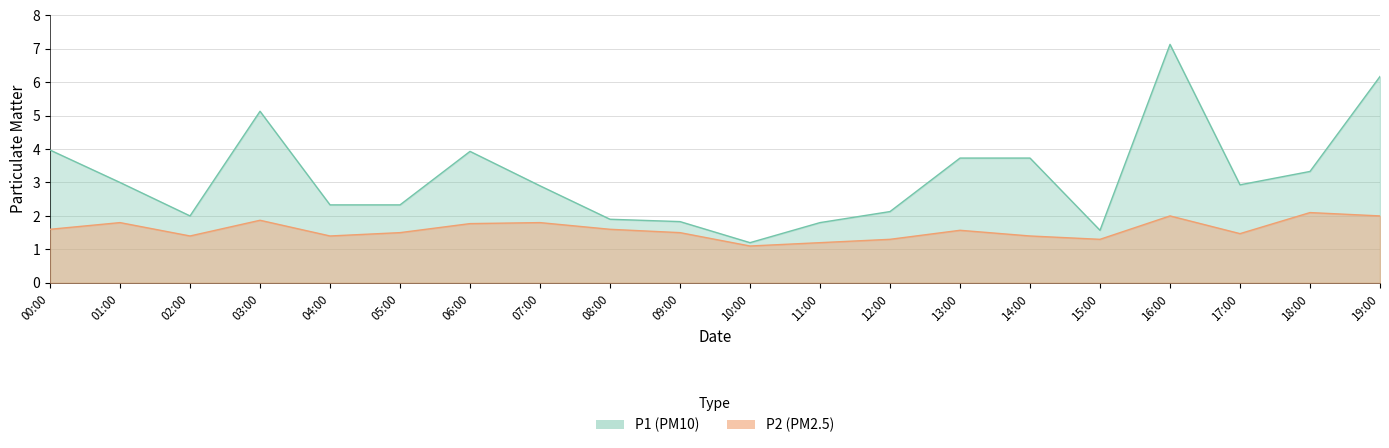

How many interior local valleys does the P2 series have?

5